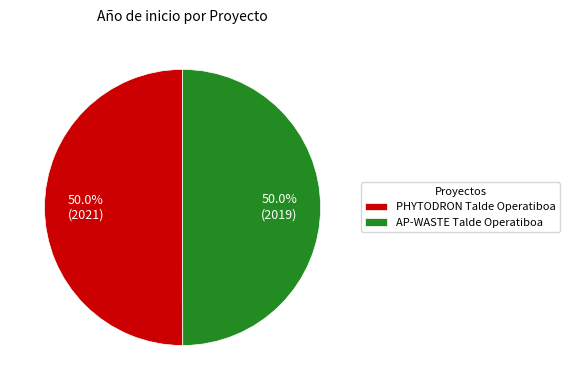

To the nearest percent, what portion does PHYTODRON Talde Operatiboa represent?

50%